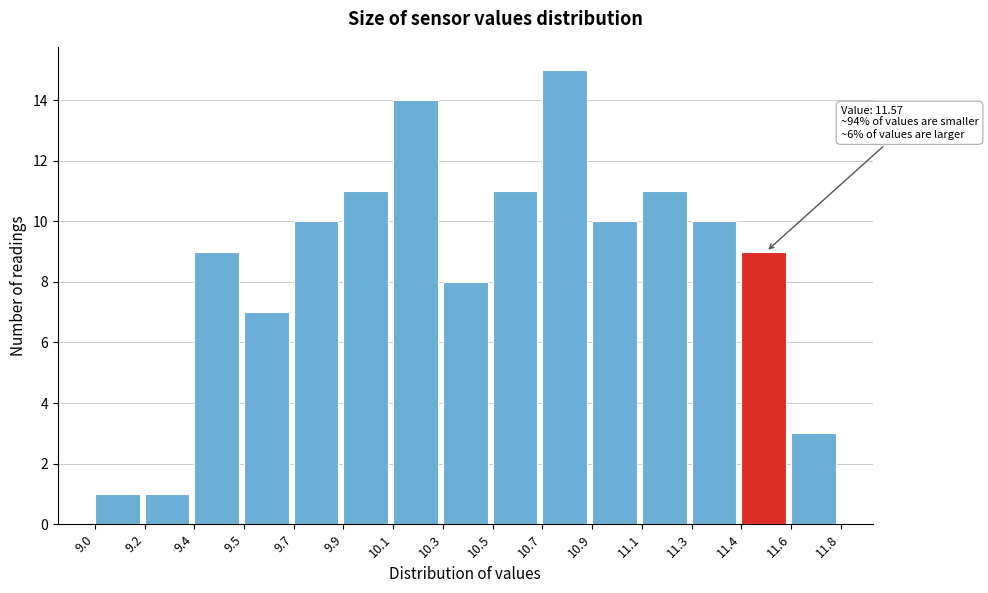

Reading right to left, transcribe all the data shown in this chart.

3	9	10	11	10	15	11	8	14	11	10	7	9	1	1